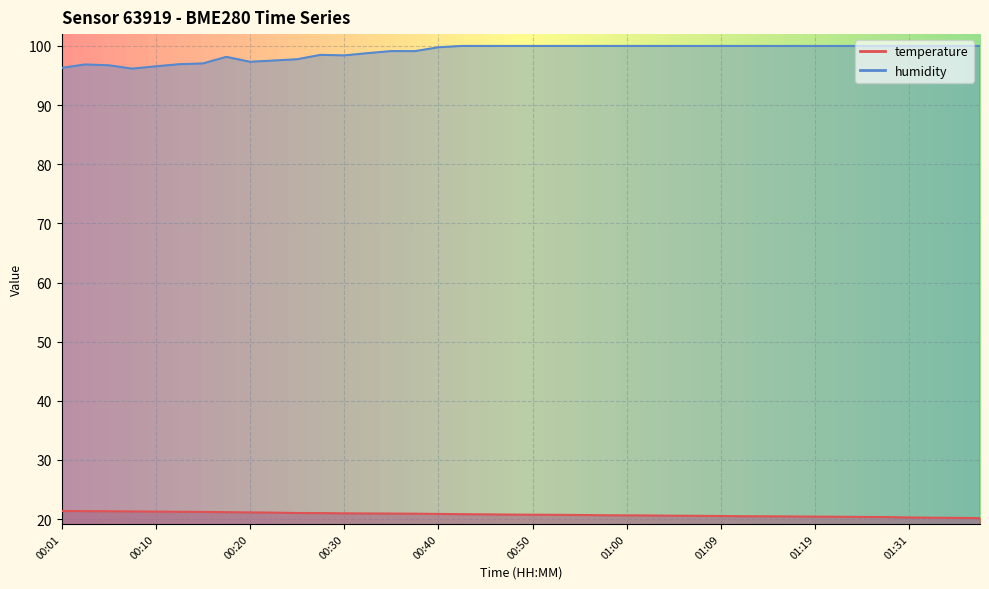

True or false: temperature has more than 1 interior local peaks.

False